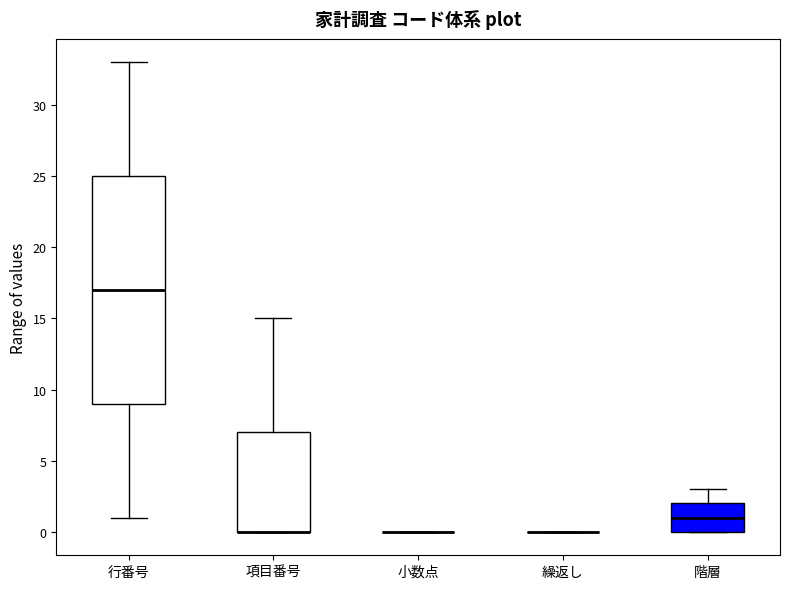

Reading left to right, transcribe this box plot: for each box, give where its median line is, the range the box spans, and where its two whiskers end, as read against the y-axis. The values are not printed on the chart, so give them approximately, as read against the axis.

行番号: median 17, box 9 to 25, whiskers 1 to 33
項目番号: median 0 (drawn on the box's lower edge), box 0 to 7, whiskers 0 to 15
小数点: box collapsed to a line at 0, whiskers 0 to 0
繰返し: box collapsed to a line at 0, whiskers 0 to 0
階層: median 1, box 0 to 2, whiskers 0 to 3